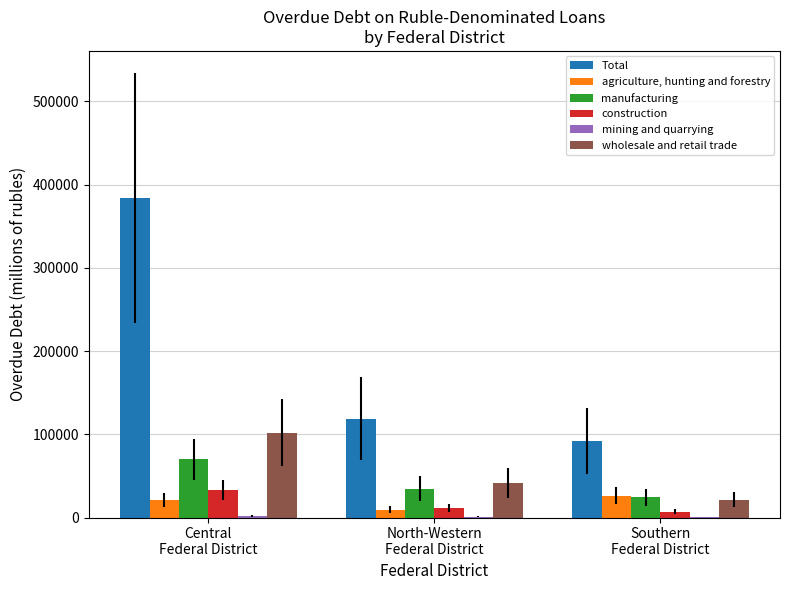

What is the sum of all agriculture, hunting and forestry values?

56783